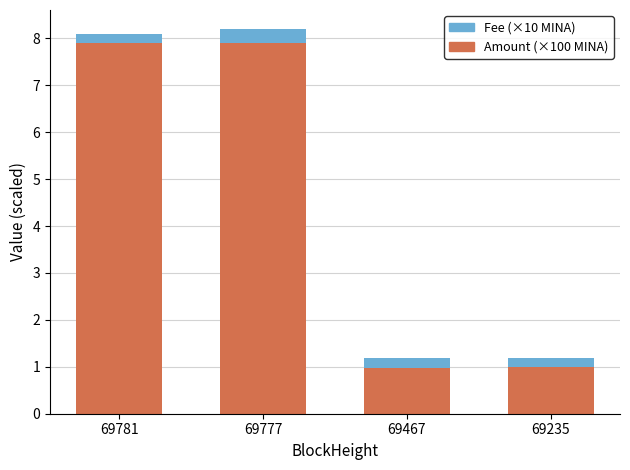

What is the maximum value for Amount (×100 MINA)?

7.9